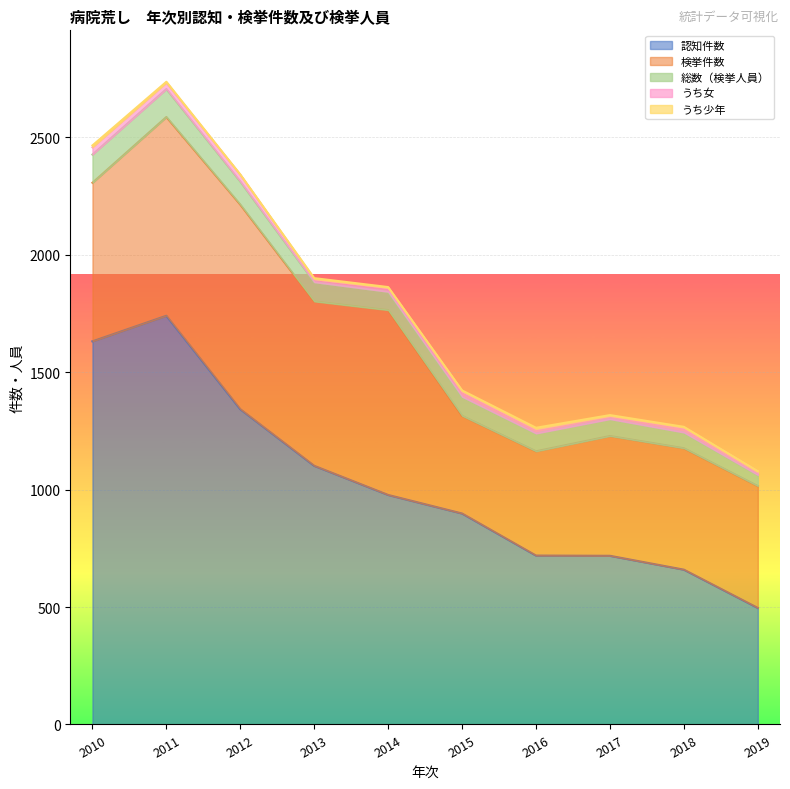

What is the sum of all うち女 values?

210